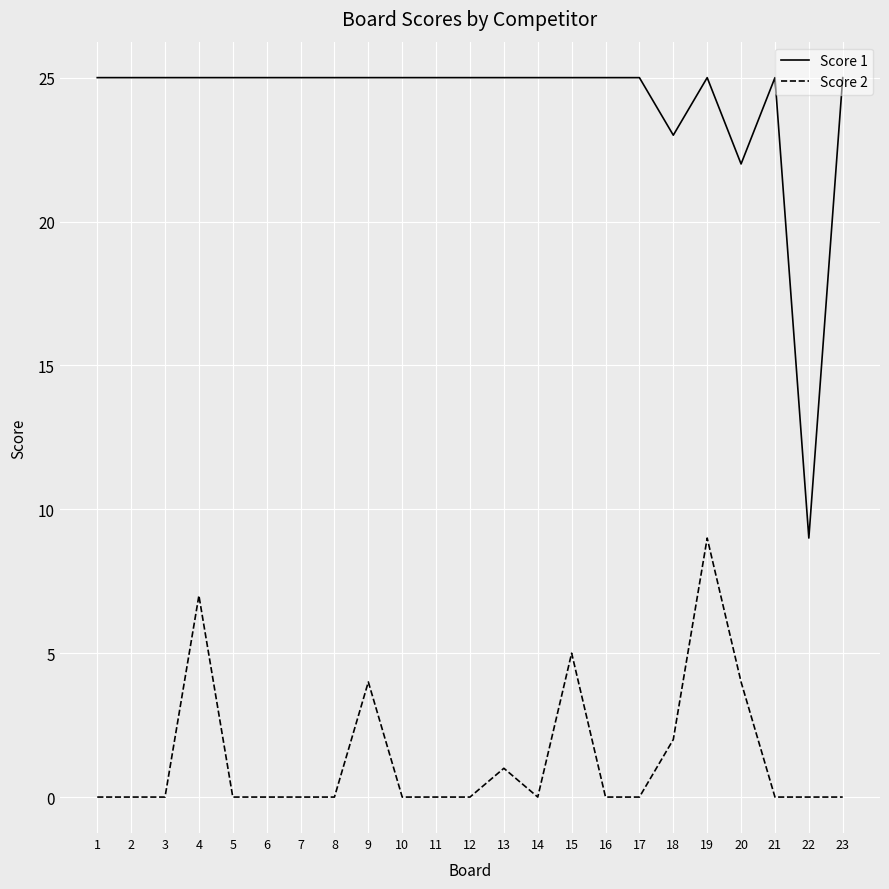

List the series in order of their peak value, highest first.

Score 1, Score 2